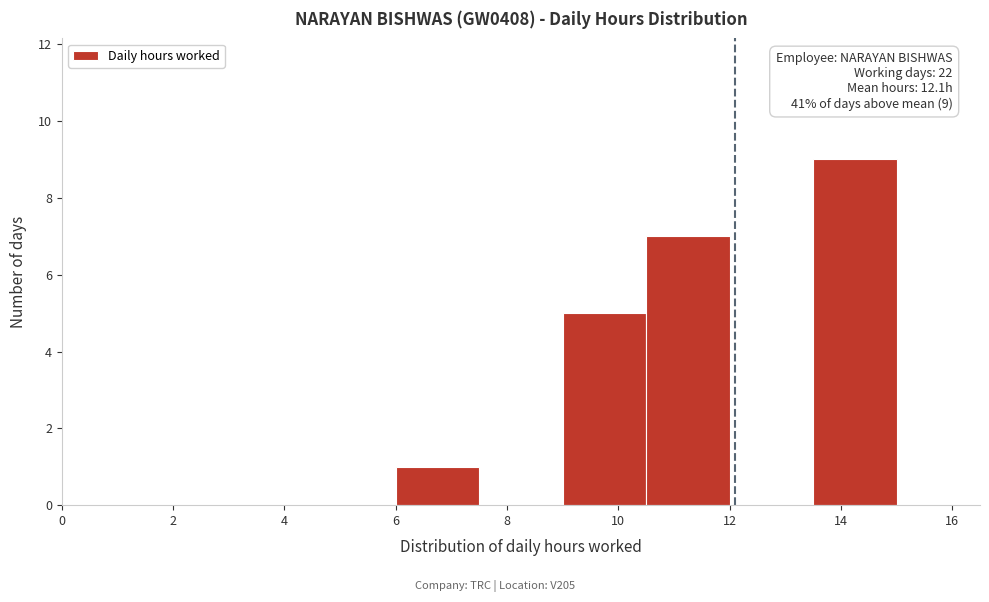

Over which range of the x-axis is the bar tallest?

13.5 to 15.0